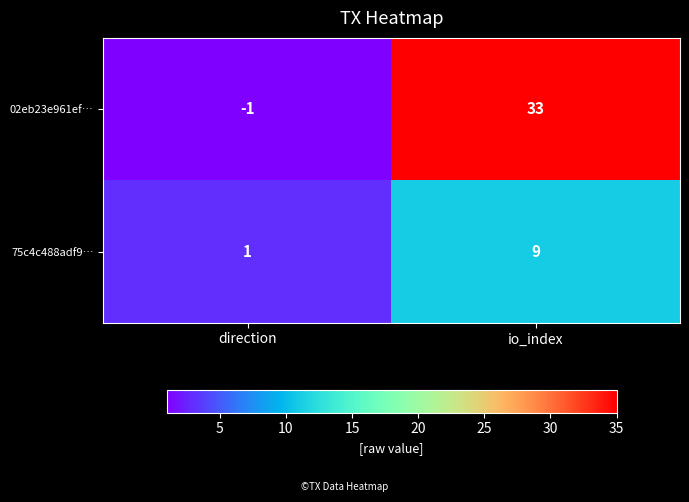

Rank the series by their average value, from highest to lowest.

02eb23e961ef…, 75c4c488adf9…